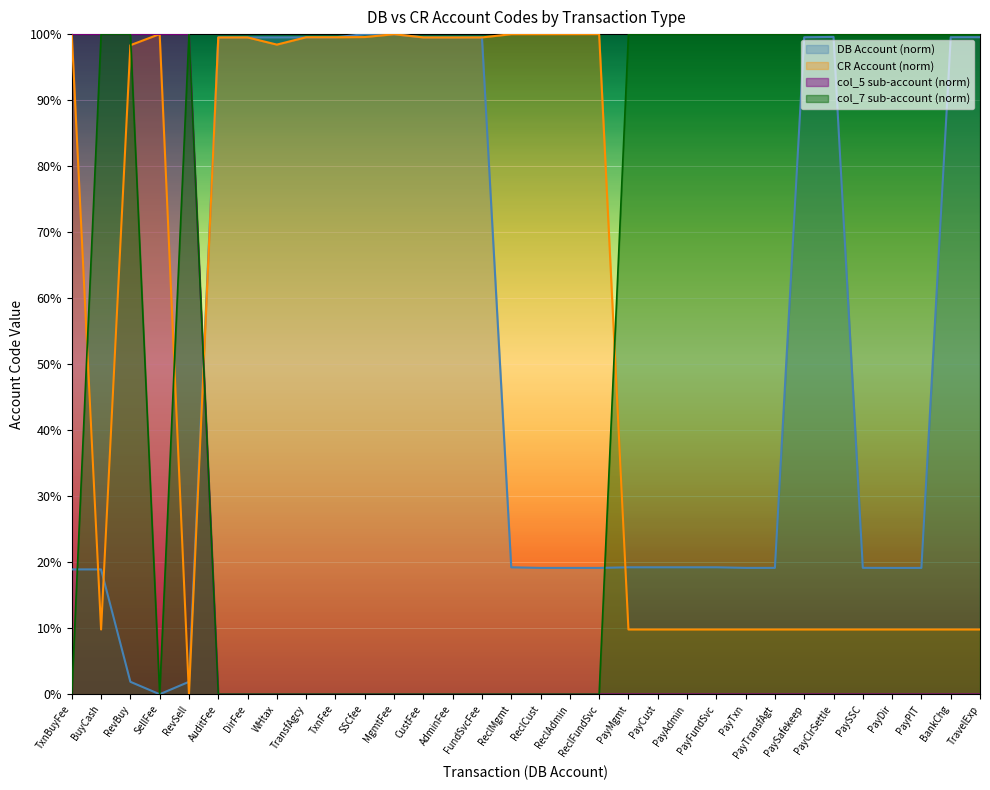

How many lines are shown in the chart?

4